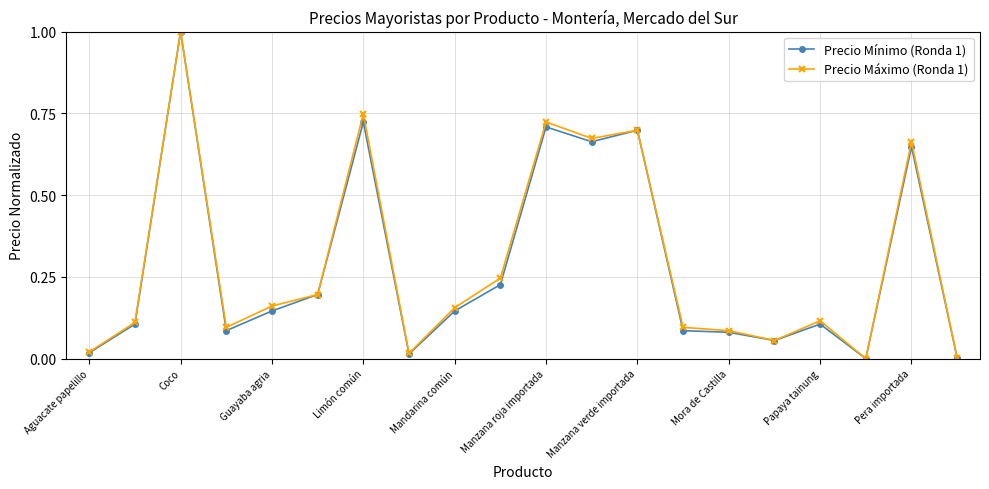

What is the greatest value displayed?

1.0